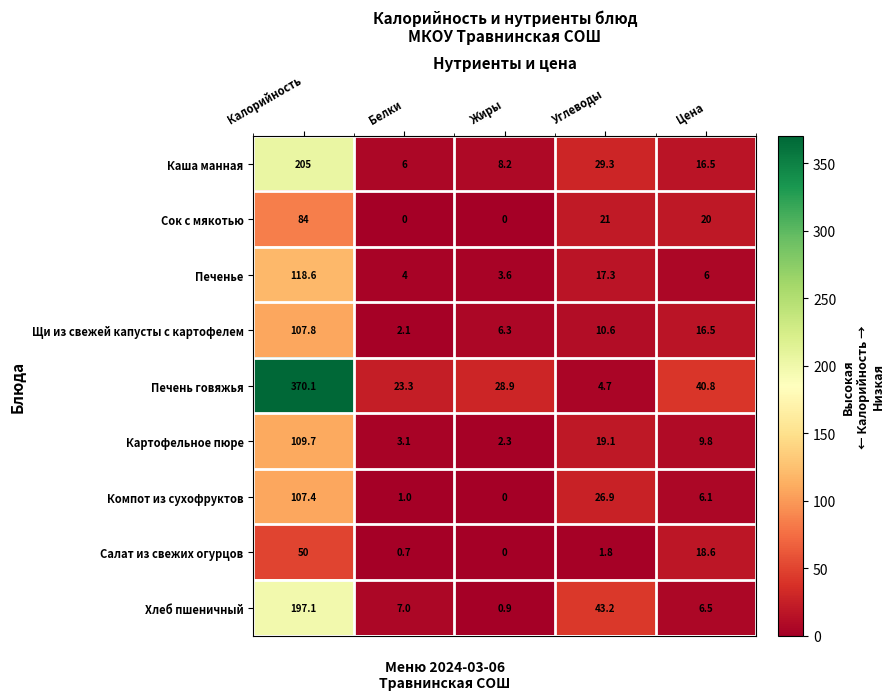

How many data points does each series have?

5